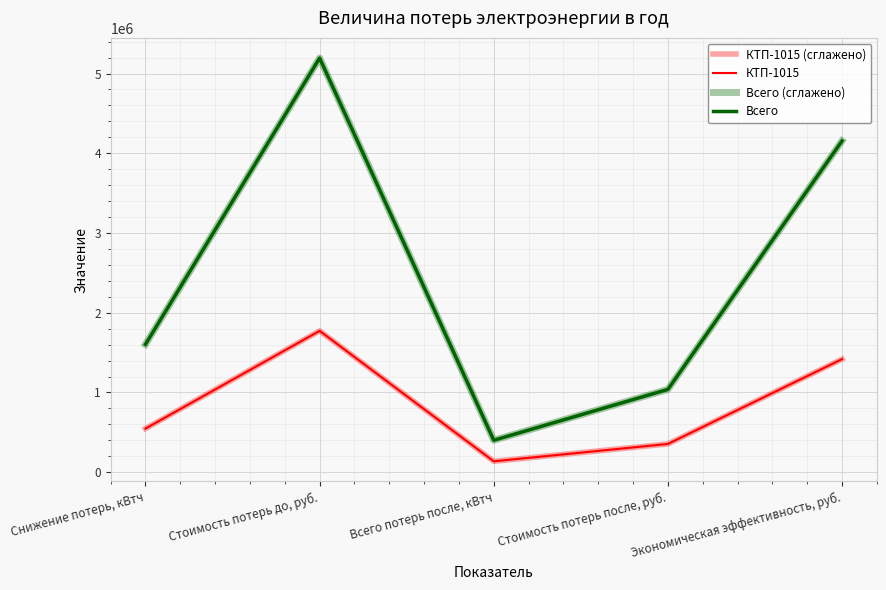

Does the chart have visible grid lines?

Yes